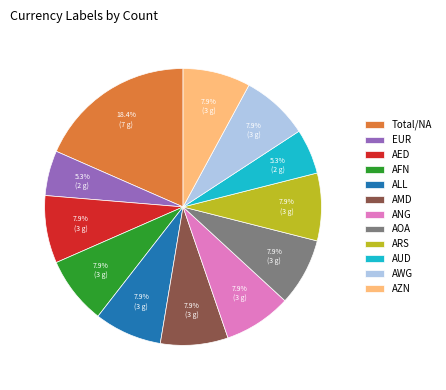

Count the number of slices in the pie.

12